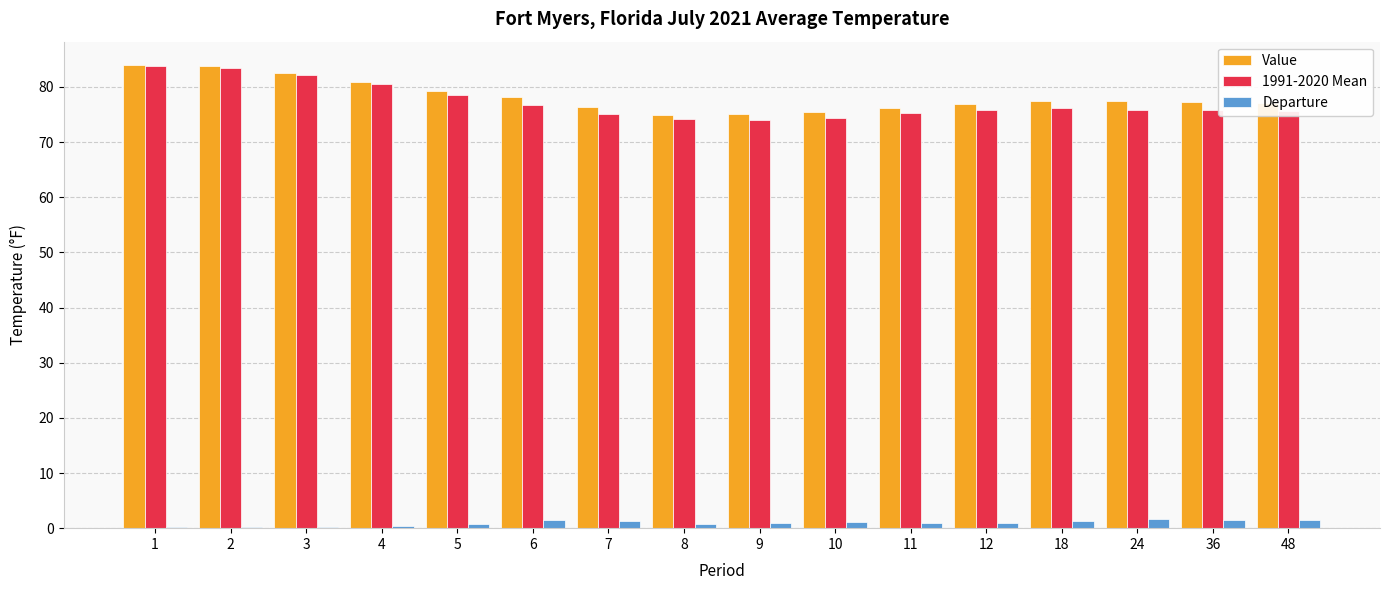

What is the greatest value displayed?

84.0